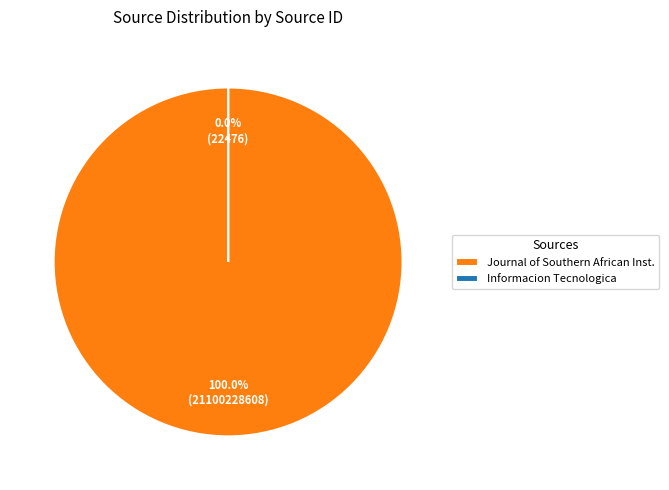

To the nearest percent, what is the difference between the largest and smallest slice percentages?

100%